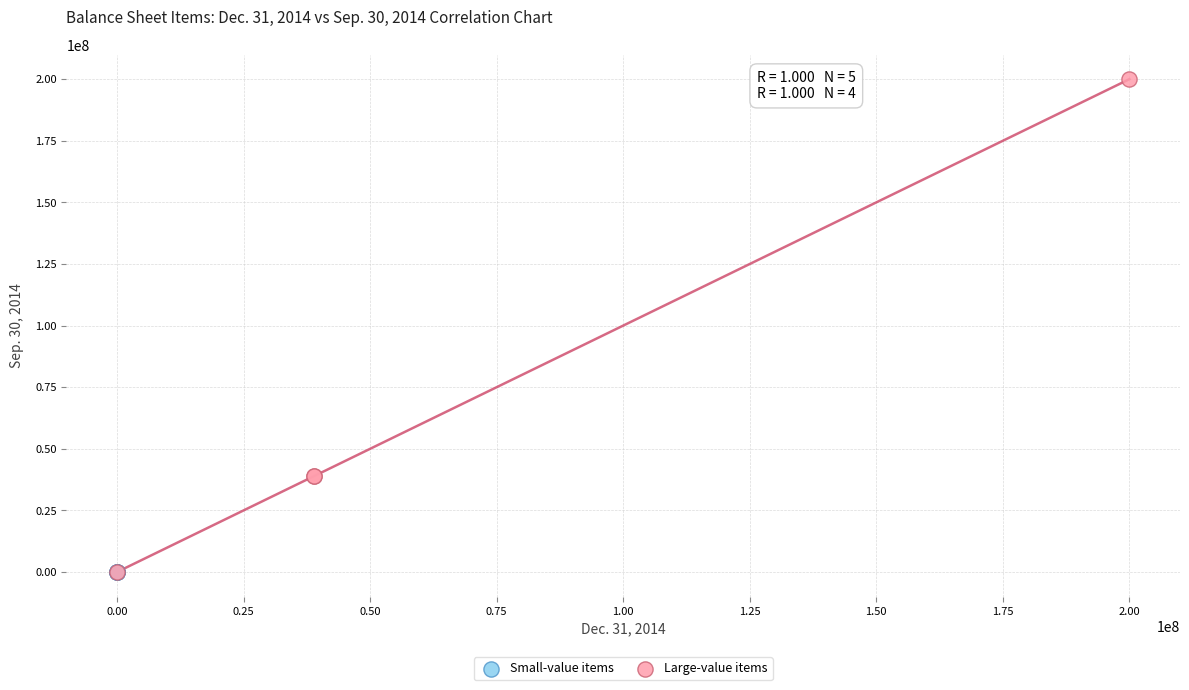

Which series contains the highest Y value?

Large-value items